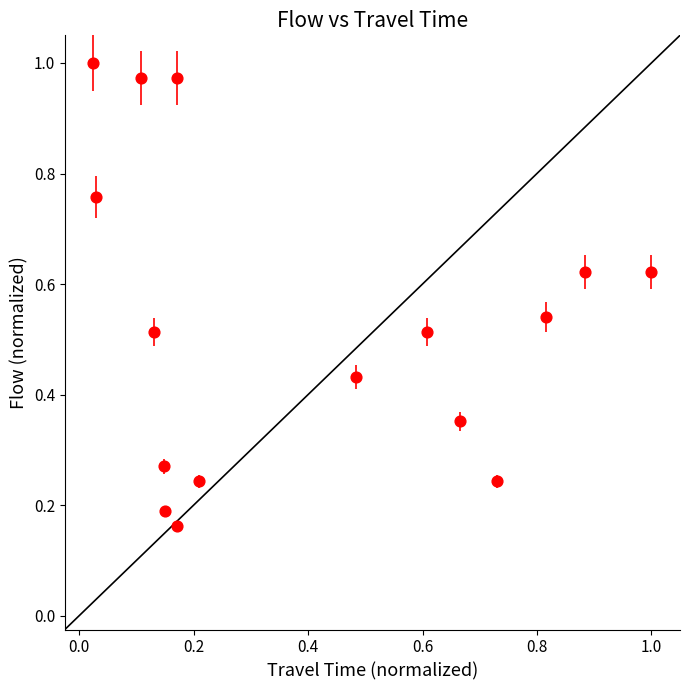

How many data points are displayed?

16